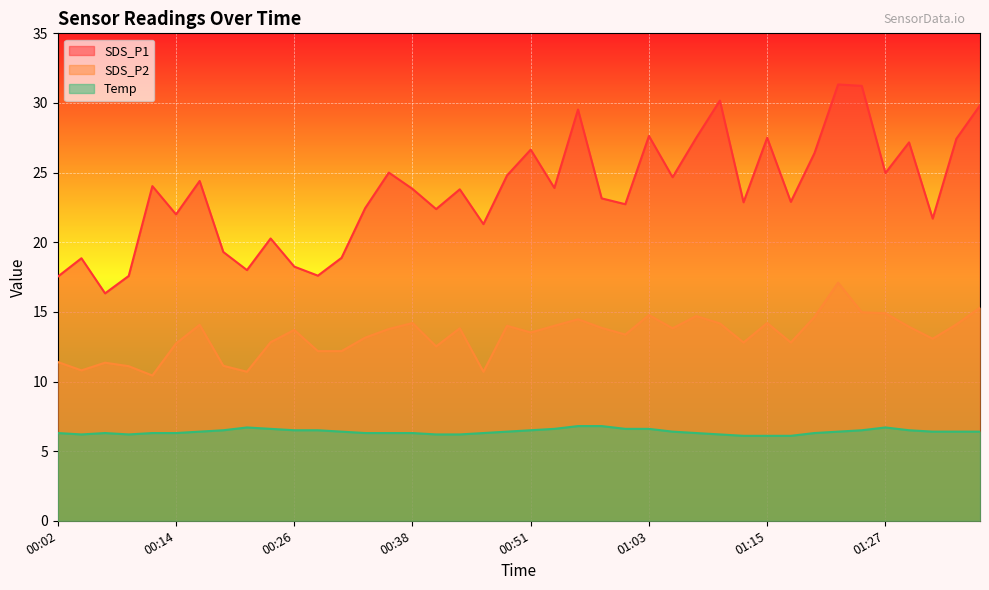

Reading left to right, extract all data points from this chart.

SDS_P1: 00:02=17.5	00:04=18.9	00:07=16.3	00:09=17.6	00:12=24.0	00:14=22.0	00:16=24.4	00:19=19.3	00:21=18.0	00:24=20.3	00:26=18.2	00:29=17.6	00:31=18.9	00:34=22.4	00:36=25.0	00:38=23.8	00:41=22.4	00:43=23.8	00:46=21.3	00:48=24.8	00:51=26.6	00:53=23.9	00:56=29.5	00:58=23.1	01:00=22.7	01:03=27.6	01:05=24.7	01:08=27.5	01:10=30.2	01:13=22.9	01:15=27.5	01:17=22.9	01:20=26.4	01:22=31.3	01:25=31.2	01:27=25.0	01:30=27.2	01:32=21.7	01:34=27.4	01:37=29.8
SDS_P2: 00:02=11.4	00:04=10.8	00:07=11.3	00:09=11.1	00:12=10.4	00:14=12.7	00:16=14.1	00:19=11.1	00:21=10.7	00:24=12.8	00:26=13.7	00:29=12.2	00:31=12.2	00:34=13.2	00:36=13.8	00:38=14.2	00:41=12.5	00:43=13.8	00:46=10.7	00:48=14.0	00:51=13.5	00:53=14.0	00:56=14.5	00:58=13.8	01:00=13.4	01:03=14.8	01:05=13.8	01:08=14.7	01:10=14.2	01:13=12.8	01:15=14.2	01:17=12.8	01:20=14.6	01:22=17.1	01:25=15.0	01:27=14.9	01:30=13.9	01:32=13.1	01:34=14.1	01:37=15.3
Temp: 00:02=6.3	00:04=6.2	00:07=6.3	00:09=6.2	00:12=6.3	00:14=6.3	00:16=6.4	00:19=6.5	00:21=6.7	00:24=6.6	00:26=6.5	00:29=6.5	00:31=6.4	00:34=6.3	00:36=6.3	00:38=6.3	00:41=6.2	00:43=6.2	00:46=6.3	00:48=6.4	00:51=6.5	00:53=6.6	00:56=6.8	00:58=6.8	01:00=6.6	01:03=6.6	01:05=6.4	01:08=6.3	01:10=6.2	01:13=6.1	01:15=6.1	01:17=6.1	01:20=6.3	01:22=6.4	01:25=6.5	01:27=6.7	01:30=6.5	01:32=6.4	01:34=6.4	01:37=6.4